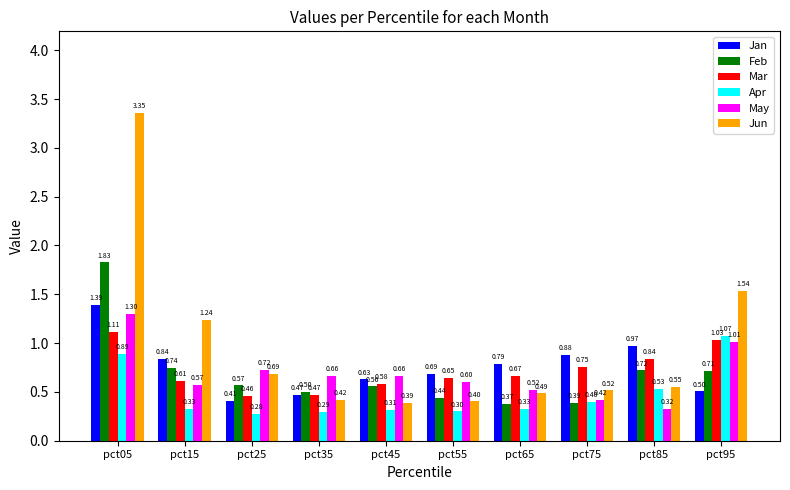

What is the total value across all series at pct65?

3.2